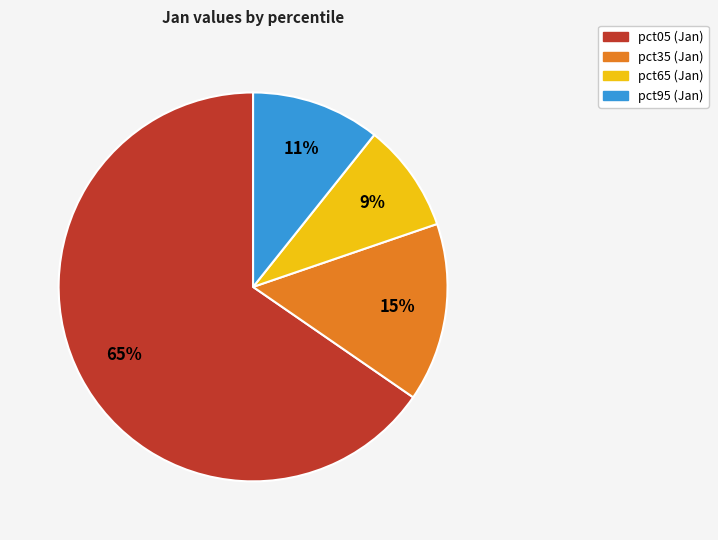

To the nearest percent, what is the difference between the largest and smallest slice percentages?

56%